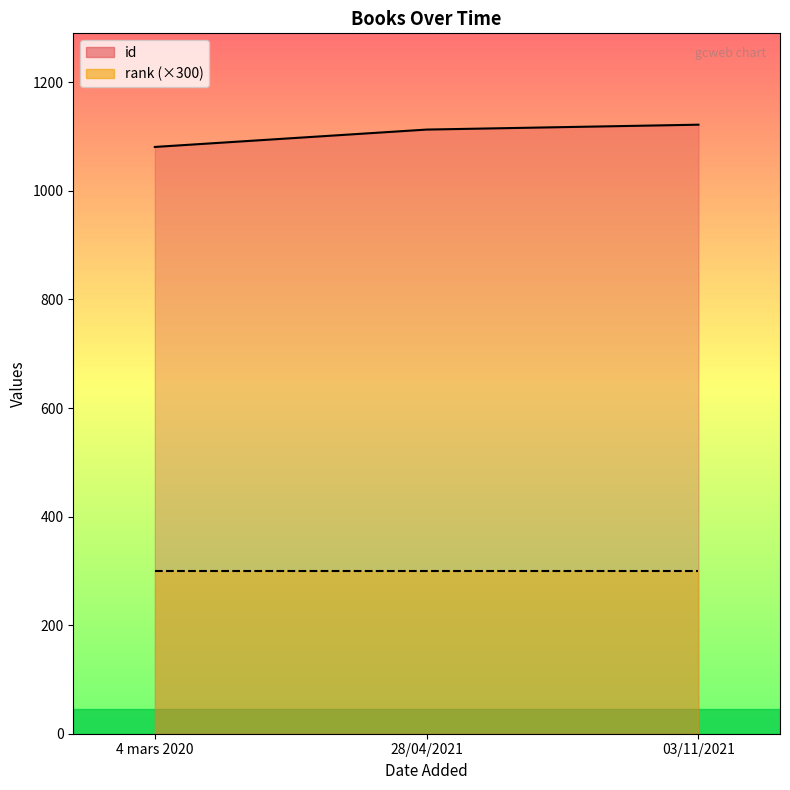

Does the chart have visible grid lines?

No